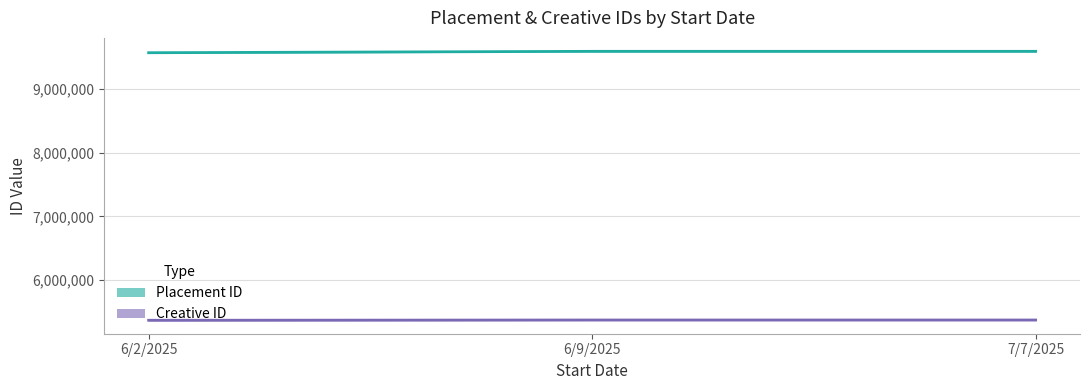

Where is Creative ID nearest to the value 5371411?

6/2/2025